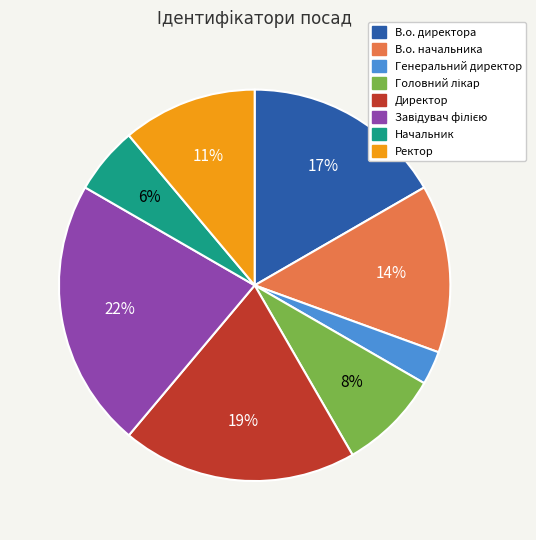

How many segments does this pie chart have?

8